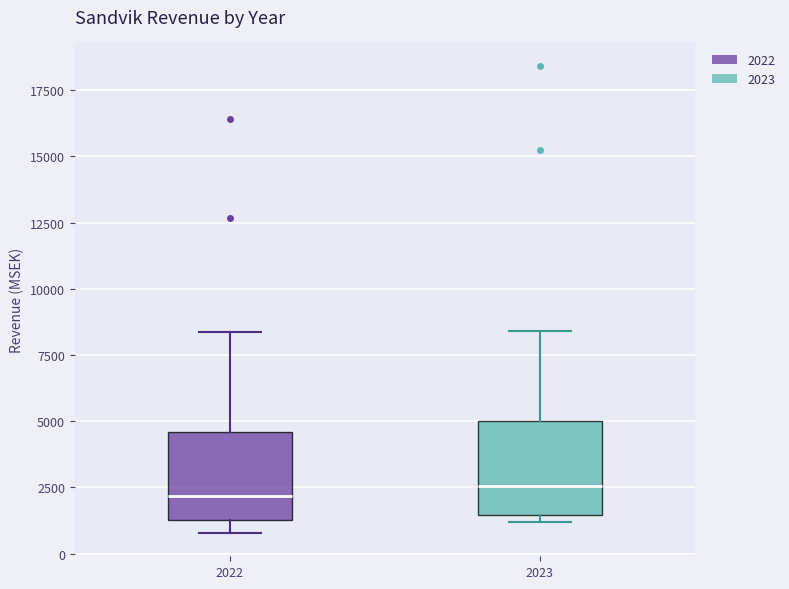

Reading left to right, transcribe this box plot: for each box, give where its median line is, the range the box spans, and where its two whiskers end, as read against the y-axis. The values are not printed on the chart, so give them approximately, as read against the axis.

2022: median 2000, box 1500 to 4500, whiskers 1000 to 8500
2023: median 2500, box 1500 to 5000, whiskers 1000 to 8500